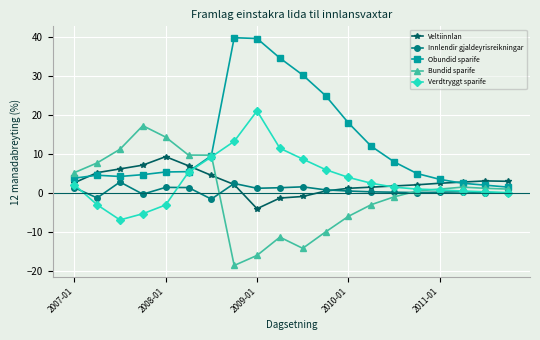

Which series ends up on top after the final intersection of Veltiinnlan and Bundid sparife?

Veltiinnlan